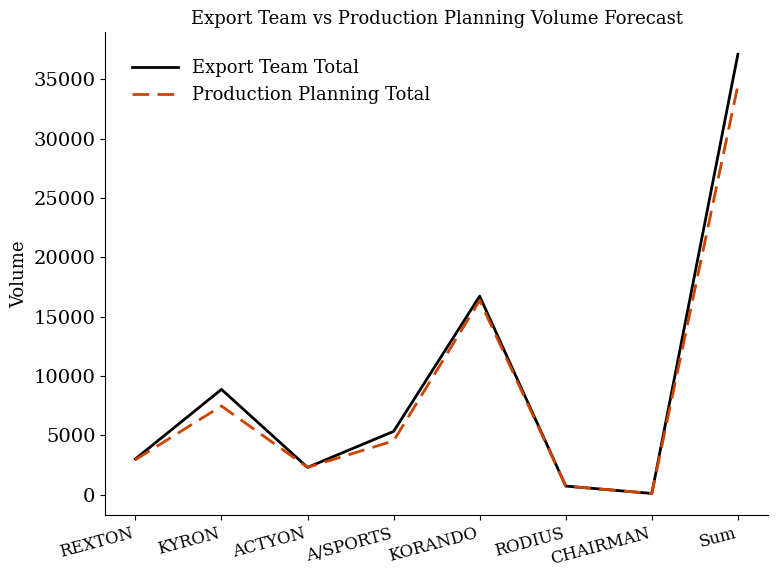

What is the total value across all series at REXTON?

5969